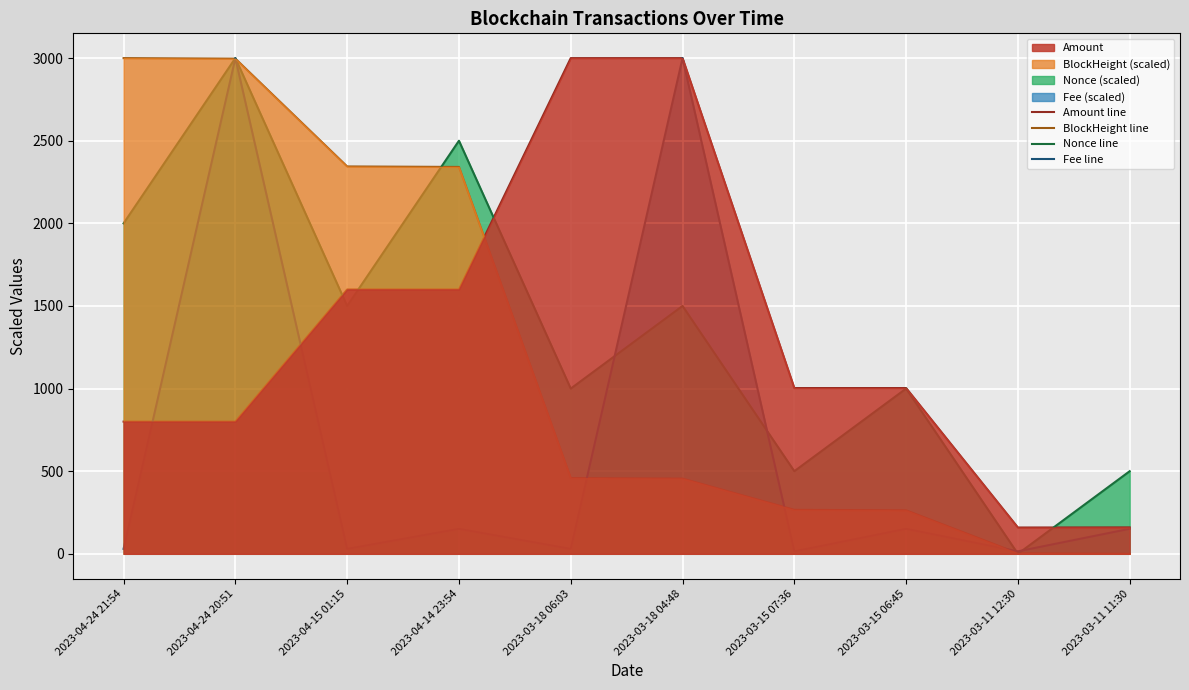

True or false: Amount line has more than 0 interior local peaks.

True